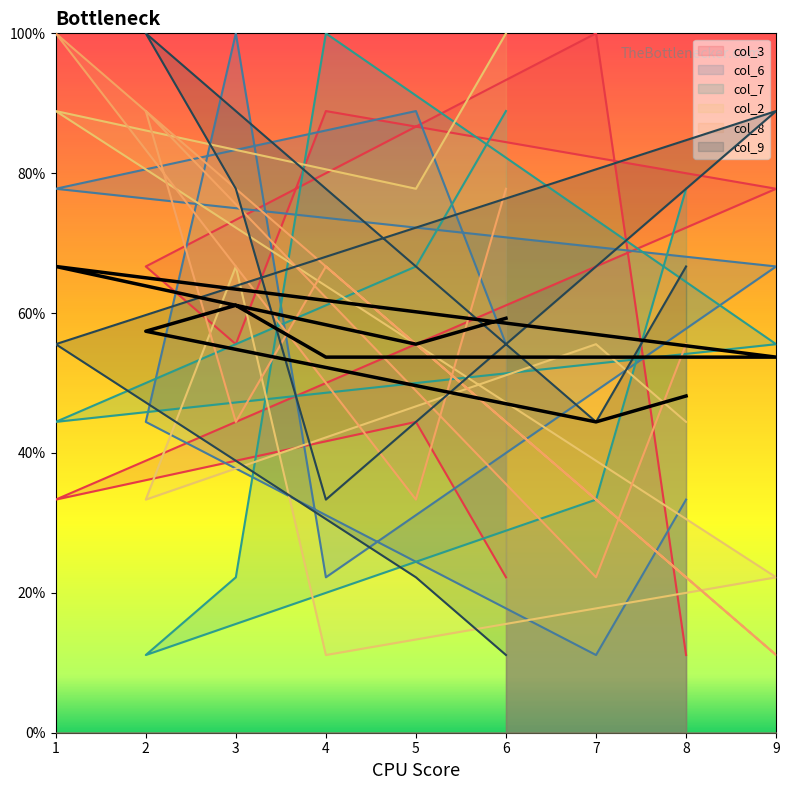

Is this an area chart (filled region under the line)?

No